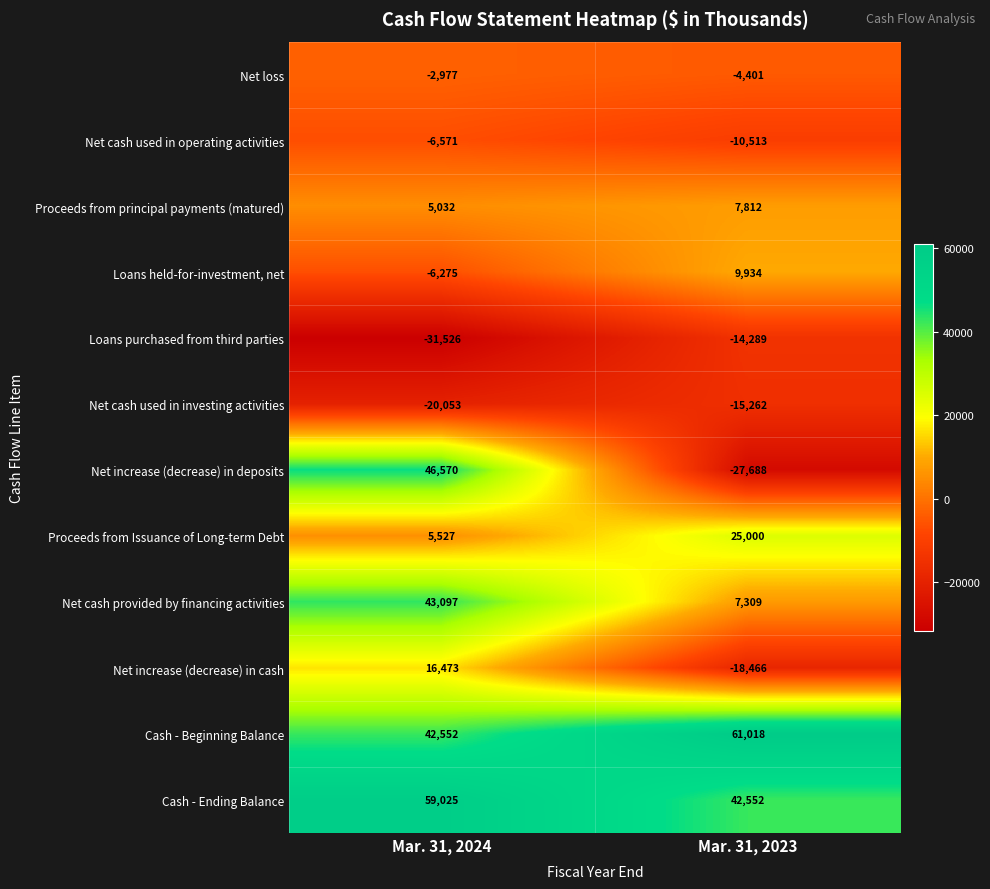

True or false: Proceeds from Issuance of Long-term Debt has a value of 2155 at Mar. 31, 2024.

False